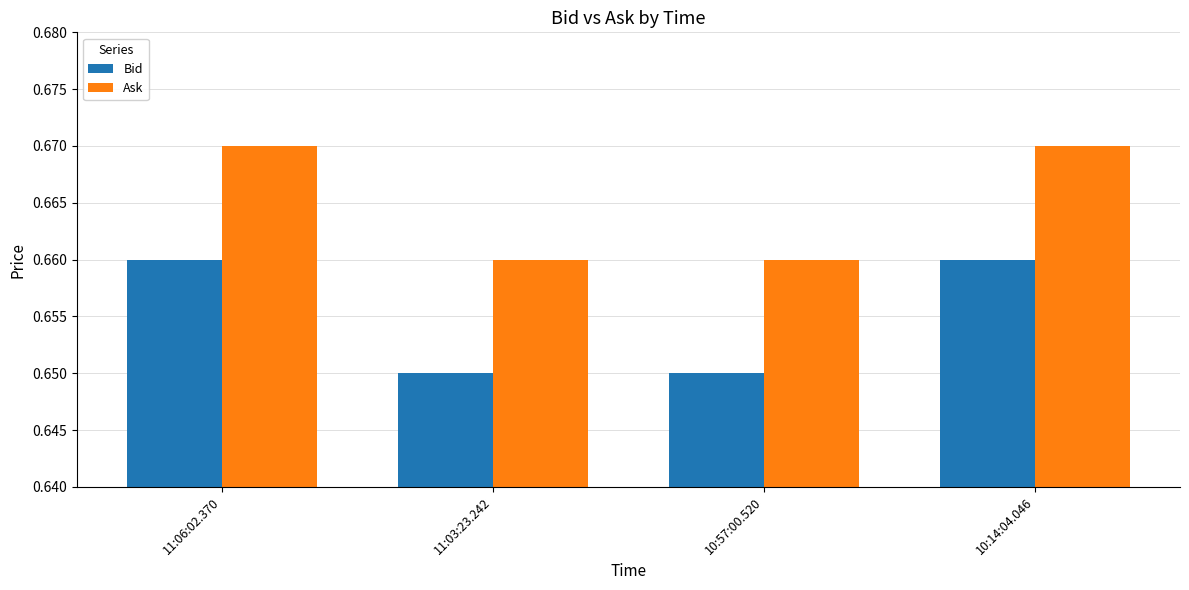

List the series in order of their peak value, highest first.

Ask, Bid